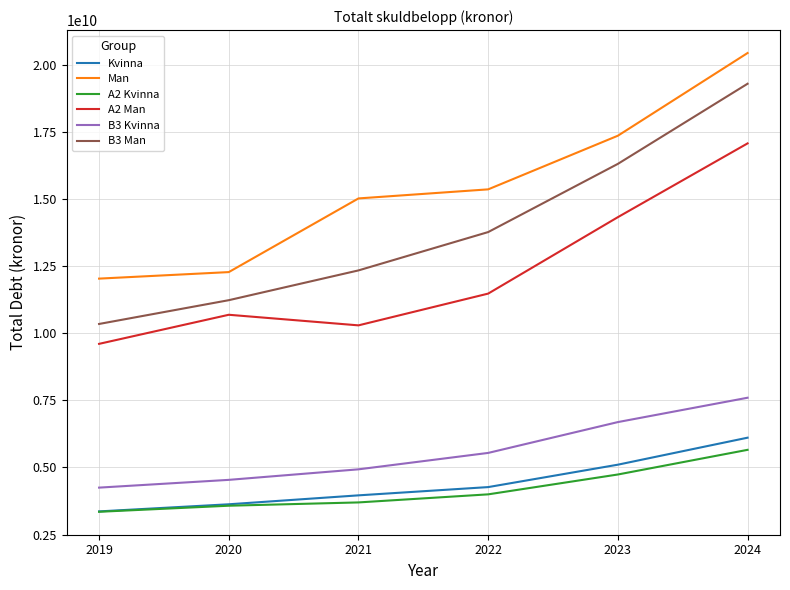

List the series in order of their peak value, lowest first.

A2 Kvinna, Kvinna, B3 Kvinna, A2 Man, B3 Man, Man